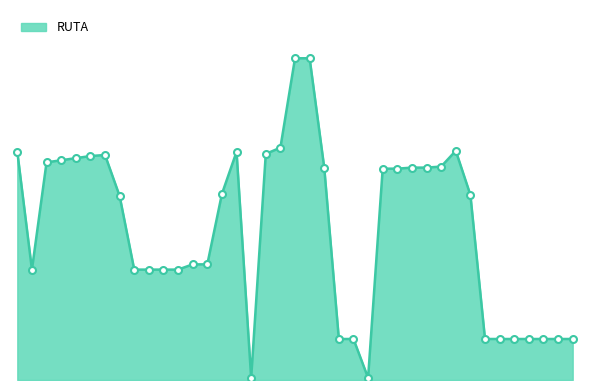

What is the average value?

143